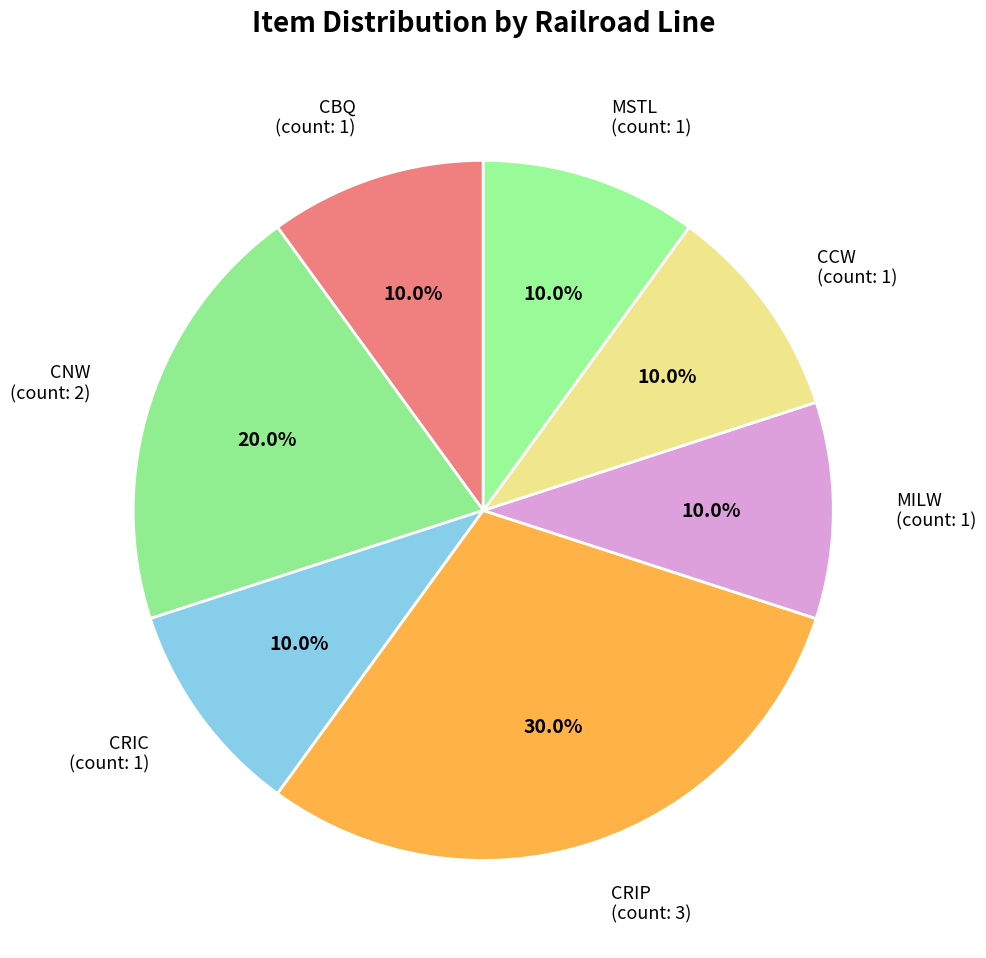

What percentage is the CRIC slice, to the nearest percent?

10%